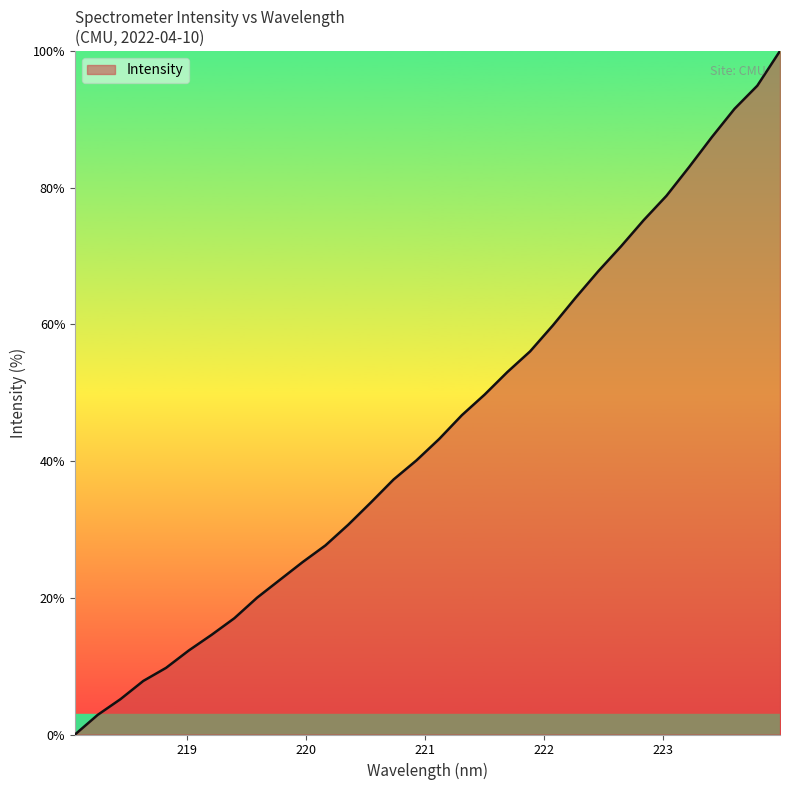

Count the number of data series in this chart.

1